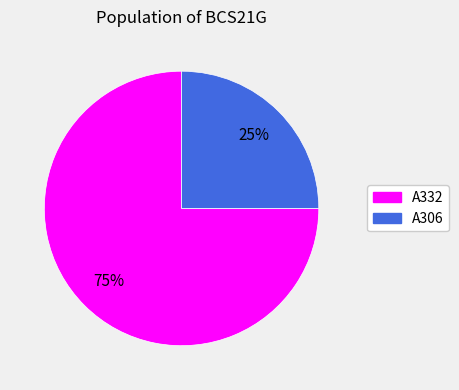

Does A332 account for over 50% of the chart?

Yes